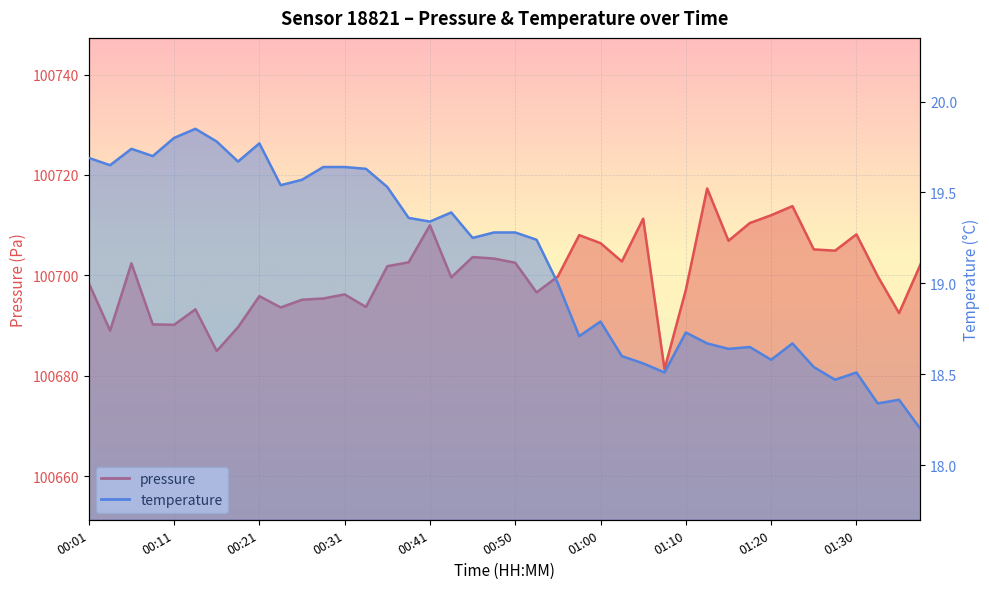

Is the value of temperature at 00:41 greater than the value of pressure_kPa at 01:10?

No